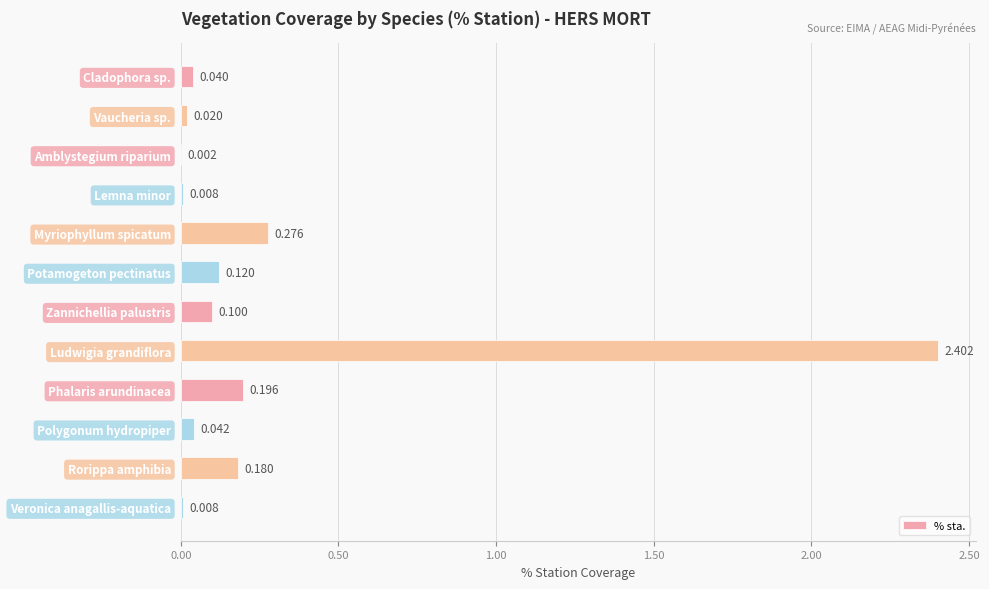

Between Potamogeton pectinatus and Rorippa amphibia, which is larger?

Rorippa amphibia